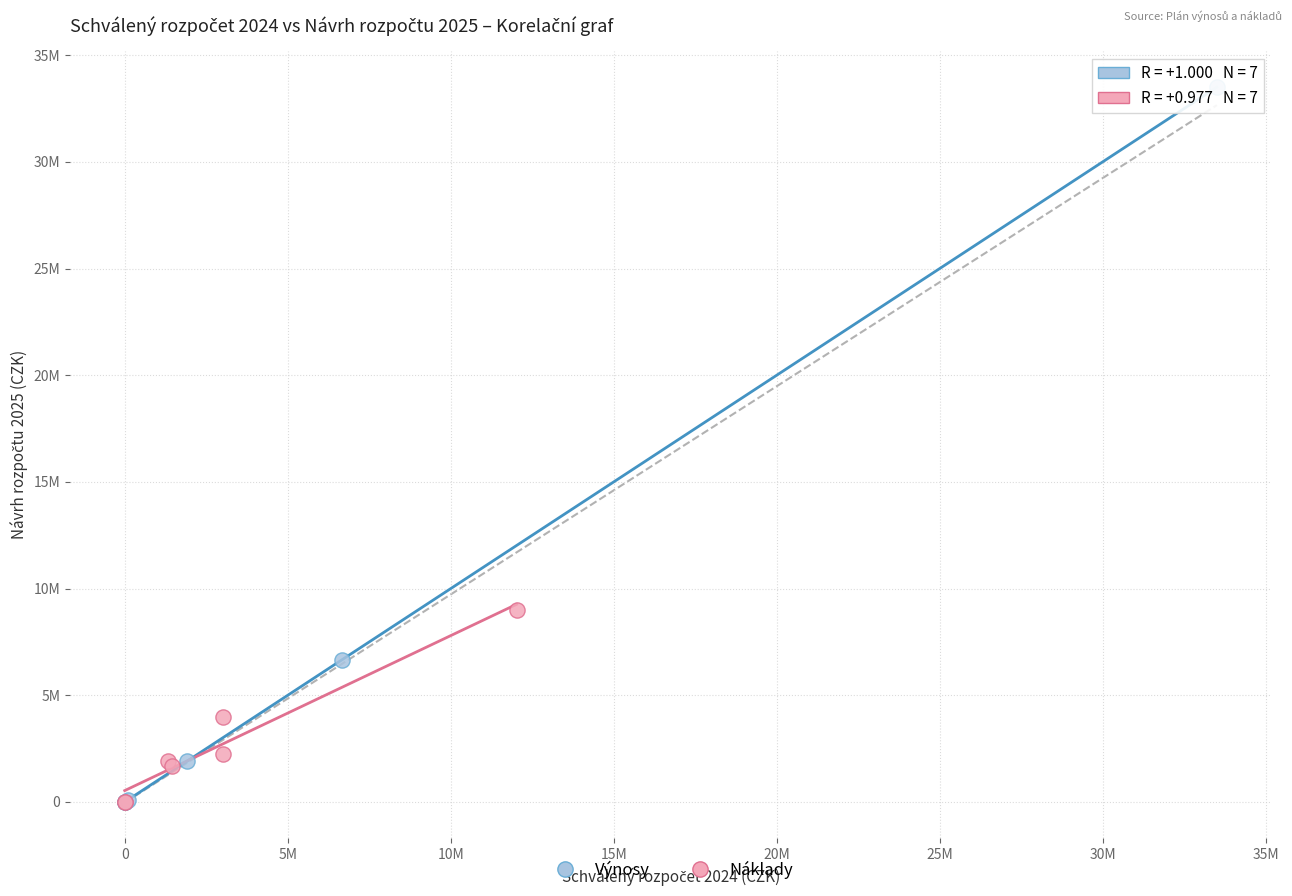

What are all the series names shown in the legend?

Výnosy, Náklady